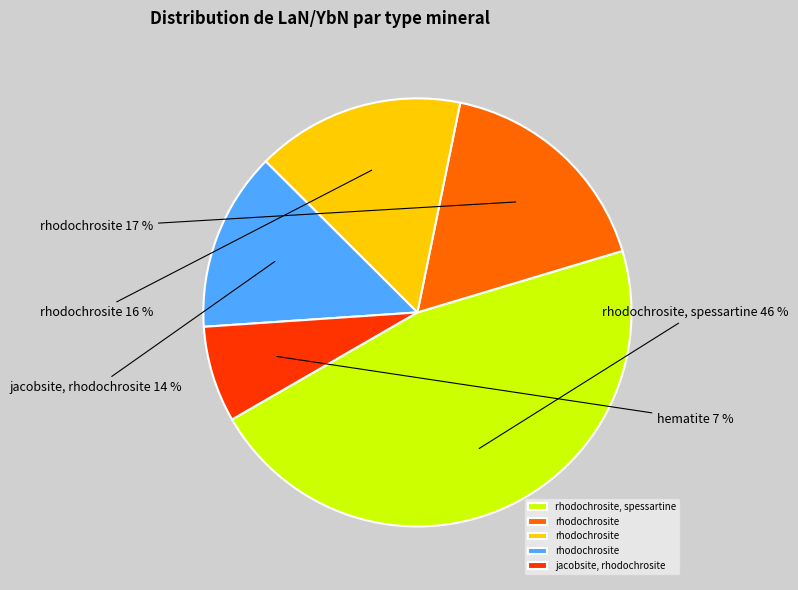

Does any single category account for the majority?

No